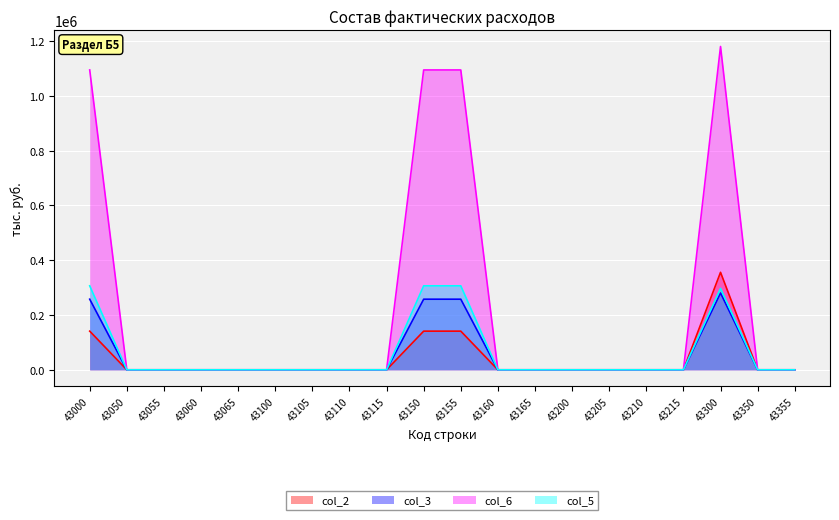

What is the average value of the col_6 series?

223122